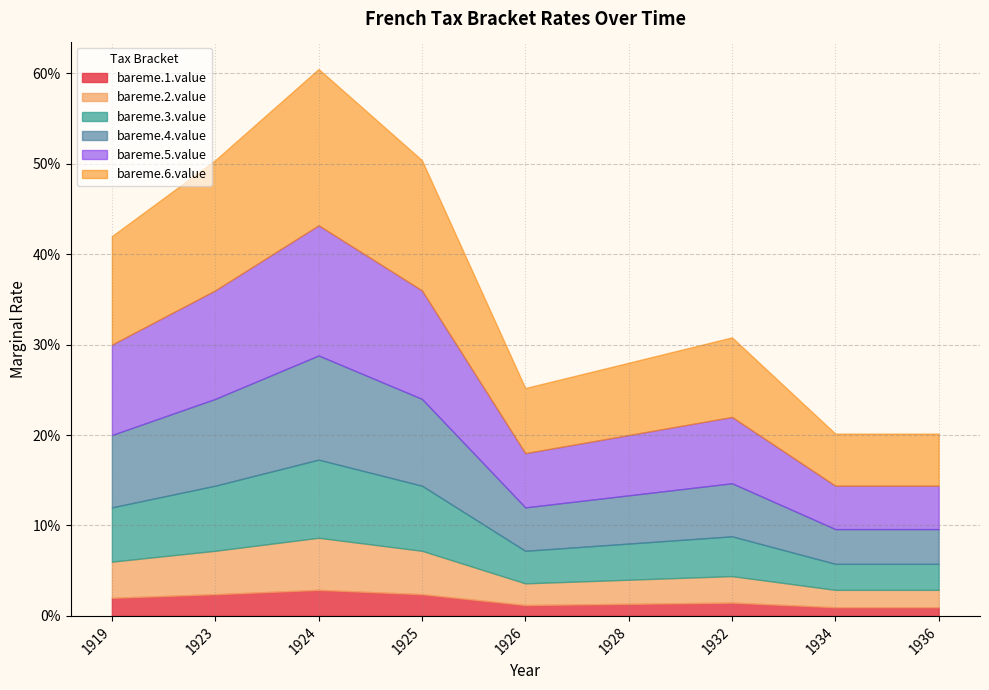

The value of bareme.2.value at 1919 is 0.0. True or false?

False